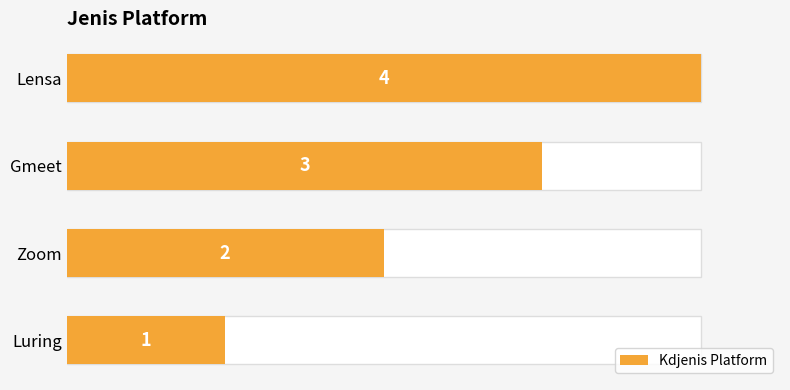

Are the bars horizontal?

Yes